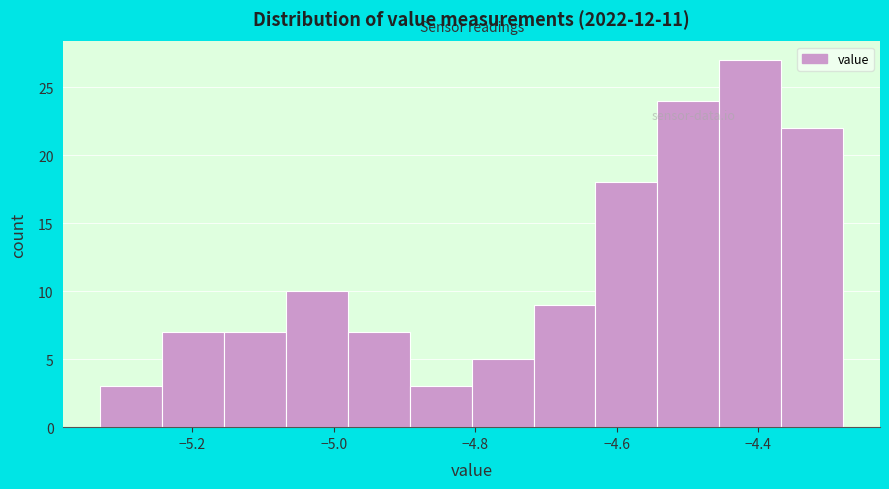

Reading left to right, transcribe this chart: for each bar, give the range it covers on the x-axis and its height. Neither the bar edges nor the heights are printed on the chart, so give them approximately, as read against the axes.

-5.32 to -5.24: 3
-5.24 to -5.16: 7
-5.16 to -5.06: 7
-5.06 to -4.98: 10
-4.98 to -4.90: 7
-4.90 to -4.80: 3
-4.80 to -4.72: 5
-4.72 to -4.62: 9
-4.62 to -4.54: 18
-4.54 to -4.46: 24
-4.46 to -4.36: 27
-4.36 to -4.28: 22